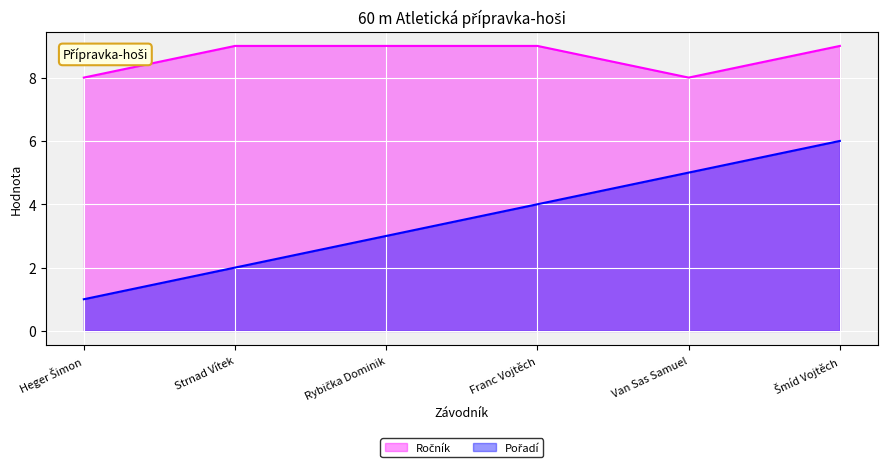

Does the chart display data point markers on the line(s)?

No